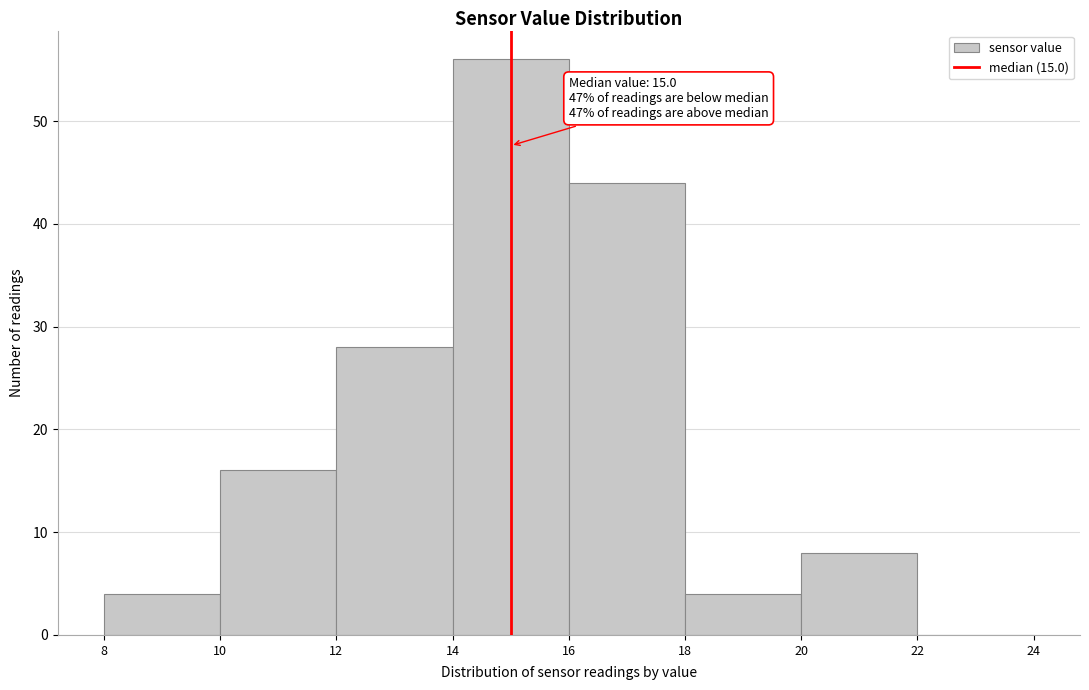

Over which range of the x-axis is the bar tallest?

14 to 16